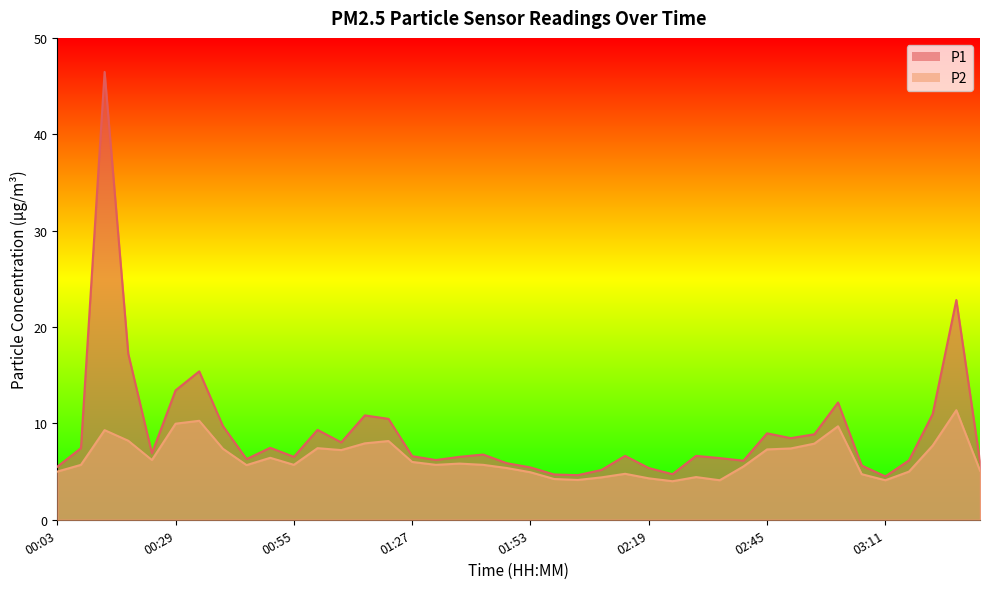

Which label corresponds to the smallest value in the chart?

02:24